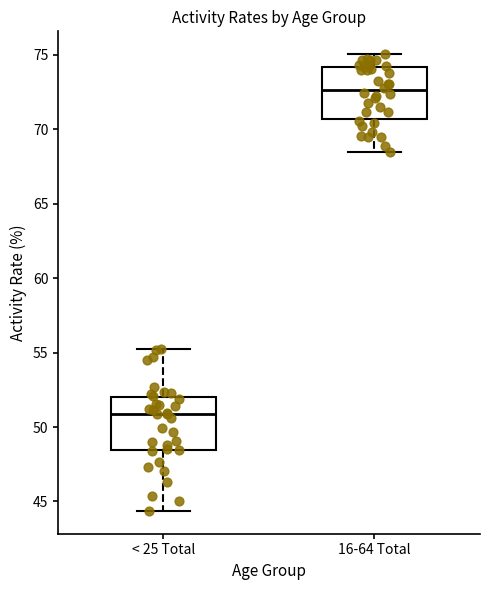

Reading left to right, read every box against the y-axis: the position of its median line, the range the box covers, and the ends of its whiskers. The values are not printed on the chart, so give them approximately, as read against the axis.

< 25 Total: median 51.0, box 48.5 to 52.0, whiskers 44.5 to 55.5
16-64 Total: median 72.5, box 70.5 to 74.0, whiskers 68.5 to 75.0